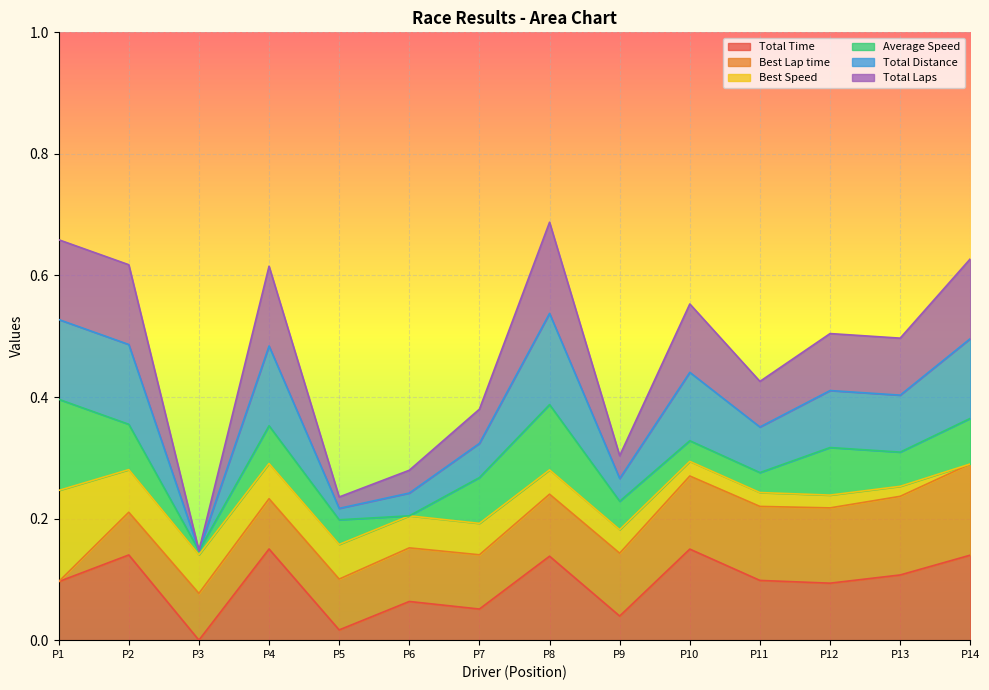

True or false: Total Time has more than 0 points higher than both neighbors.

True